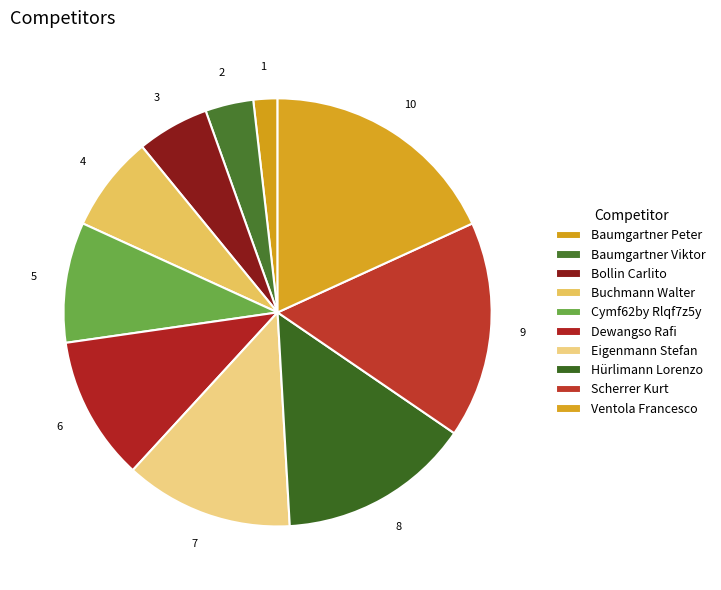

How much of the chart is everything except Eigenmann Stefan?

87.3%